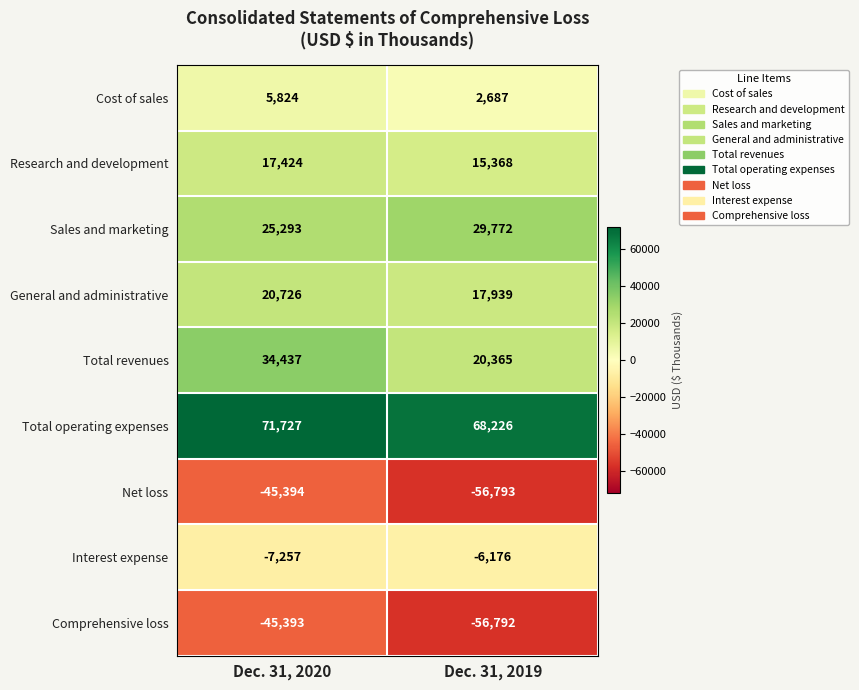

Which series has the widest spread of values?

Total revenues